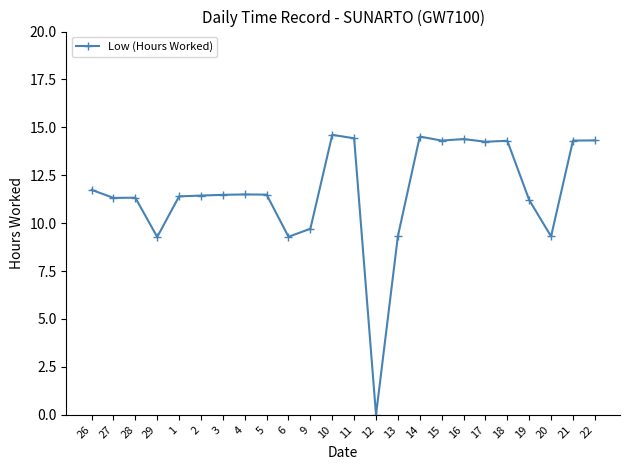

Between 2 and 26, which is larger?

26